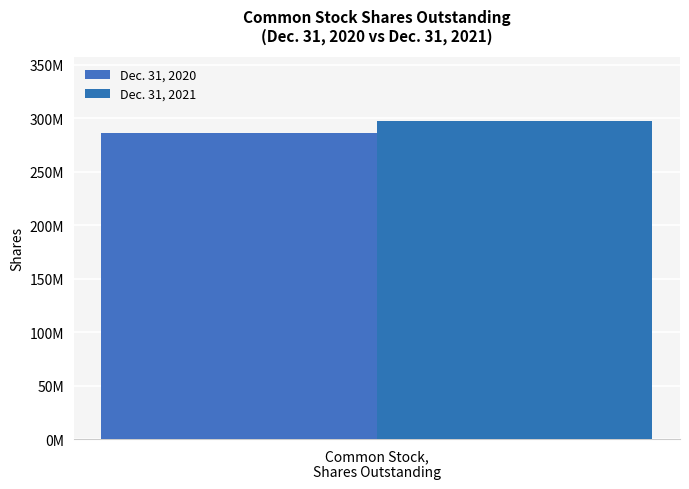

Does the chart contain any negative values?

No